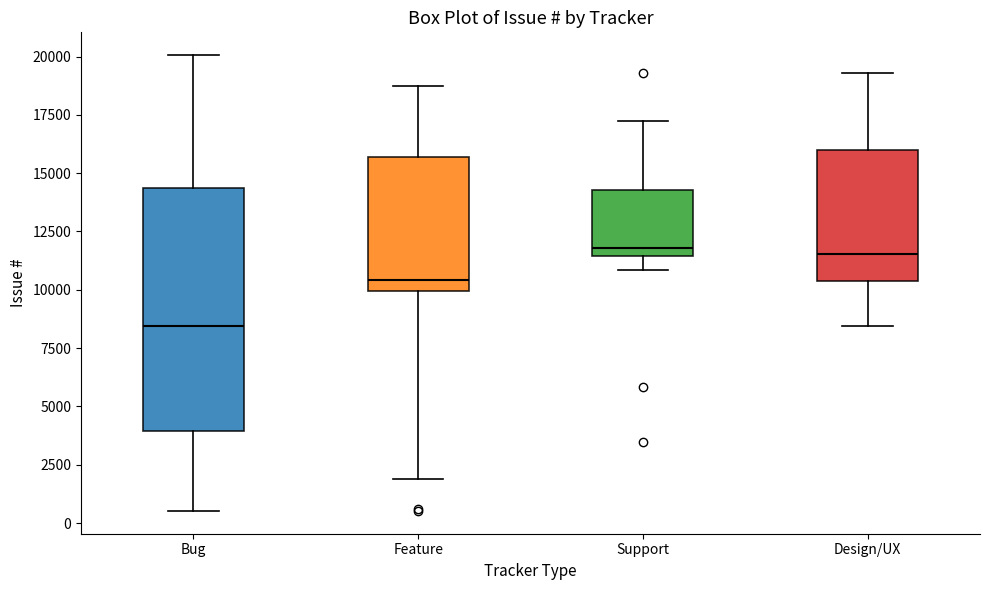

Reading left to right, transcribe this box plot: for each box, give where its median line is, the range the box spans, and where its two whiskers end, as read against the y-axis. The values are not printed on the chart, so give them approximately, as read against the axis.

Bug: median 8500, box 4000 to 14500, whiskers 500 to 20000
Feature: median 10500, box 10000 to 15500, whiskers 2000 to 18500
Support: median 12000, box 11500 to 14500, whiskers 11000 to 17500
Design/UX: median 11500, box 10500 to 16000, whiskers 8500 to 19500